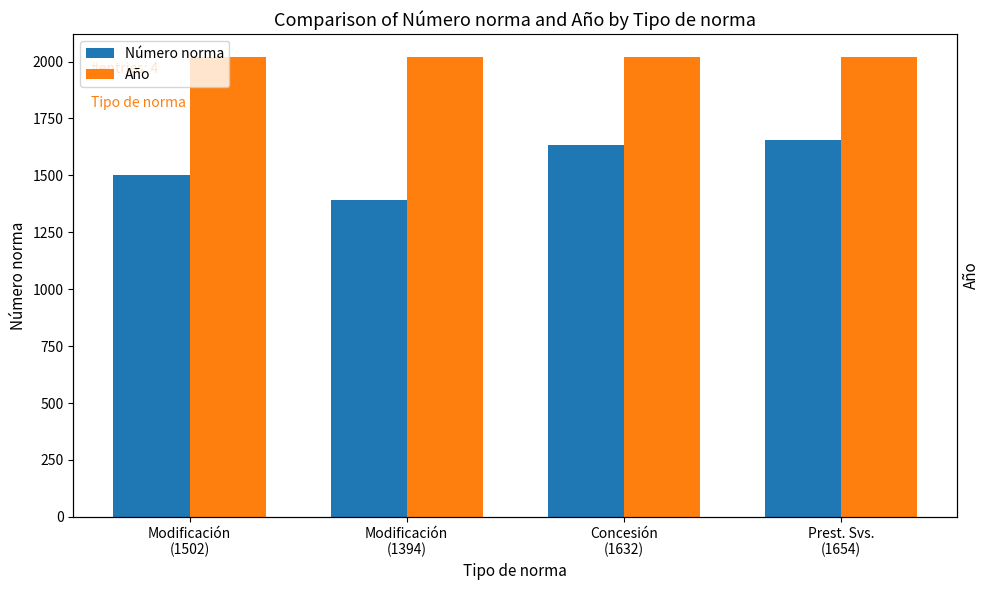

At which category is the sum across all series the highest?

Prest. Svs.
(1654)